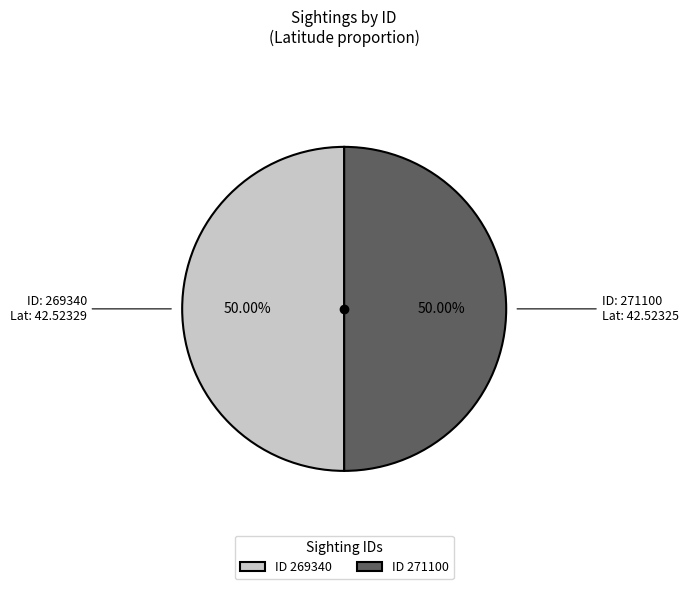

How many segments does this pie chart have?

2